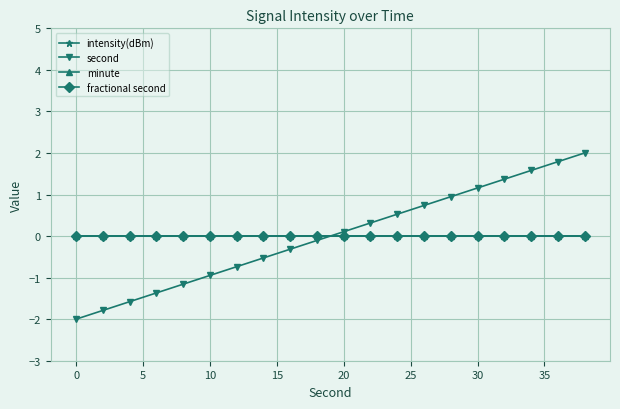

Which series has the largest range (max minus min)?

second